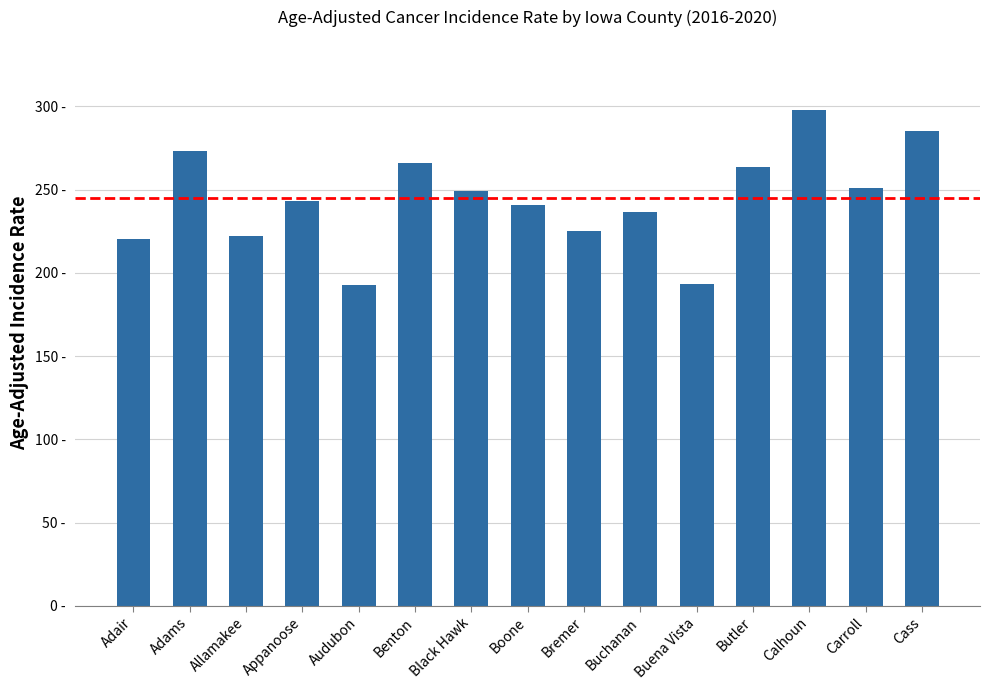

Between Adair and Adams, which is larger?

Adams